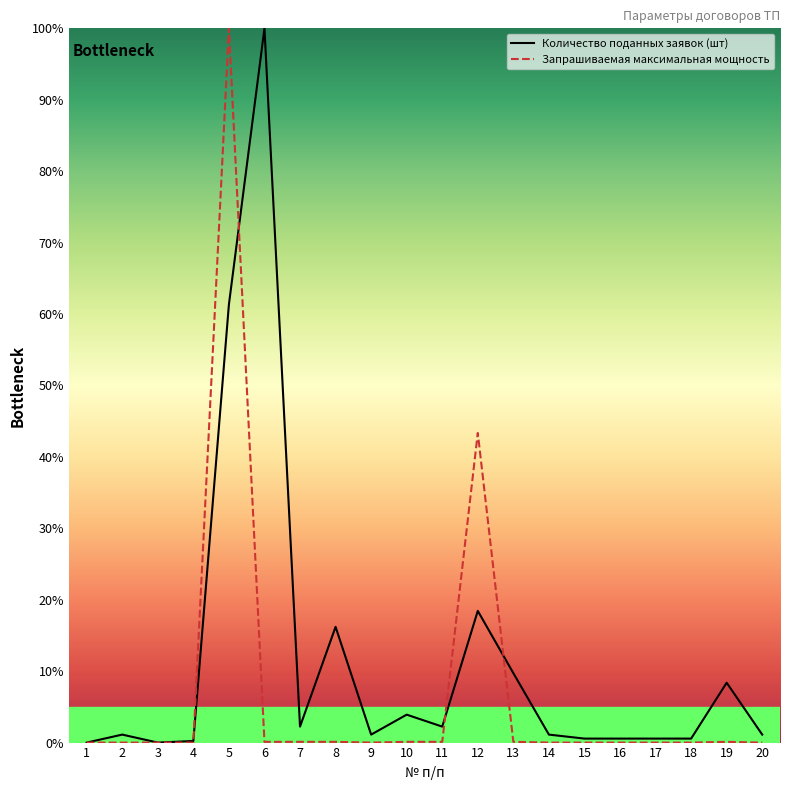

Where is the first local maximum for Количество поданных заявок (шт)?

2